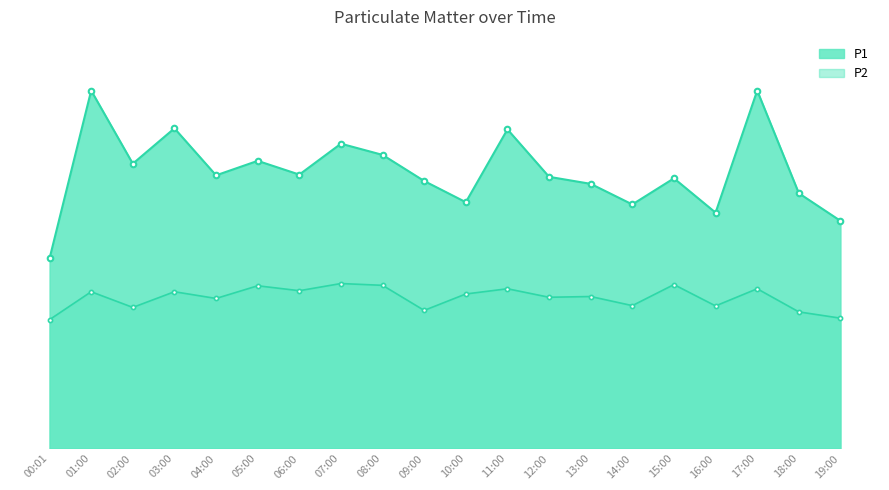

How many values in the P1_line series are below 18?

8